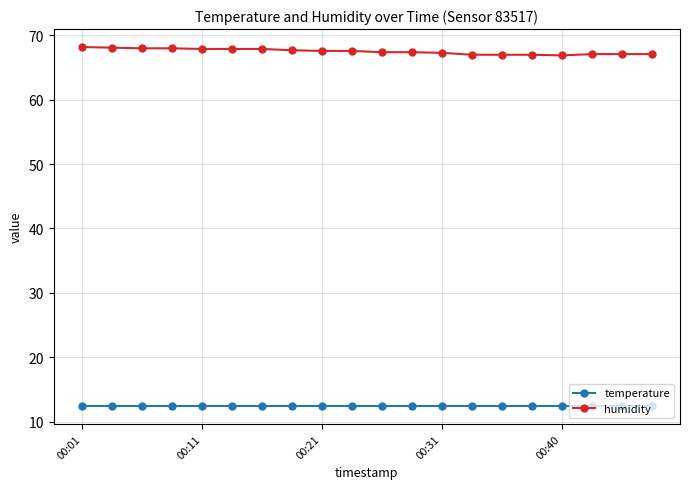

What is the sum of all humidity values?

1350.2